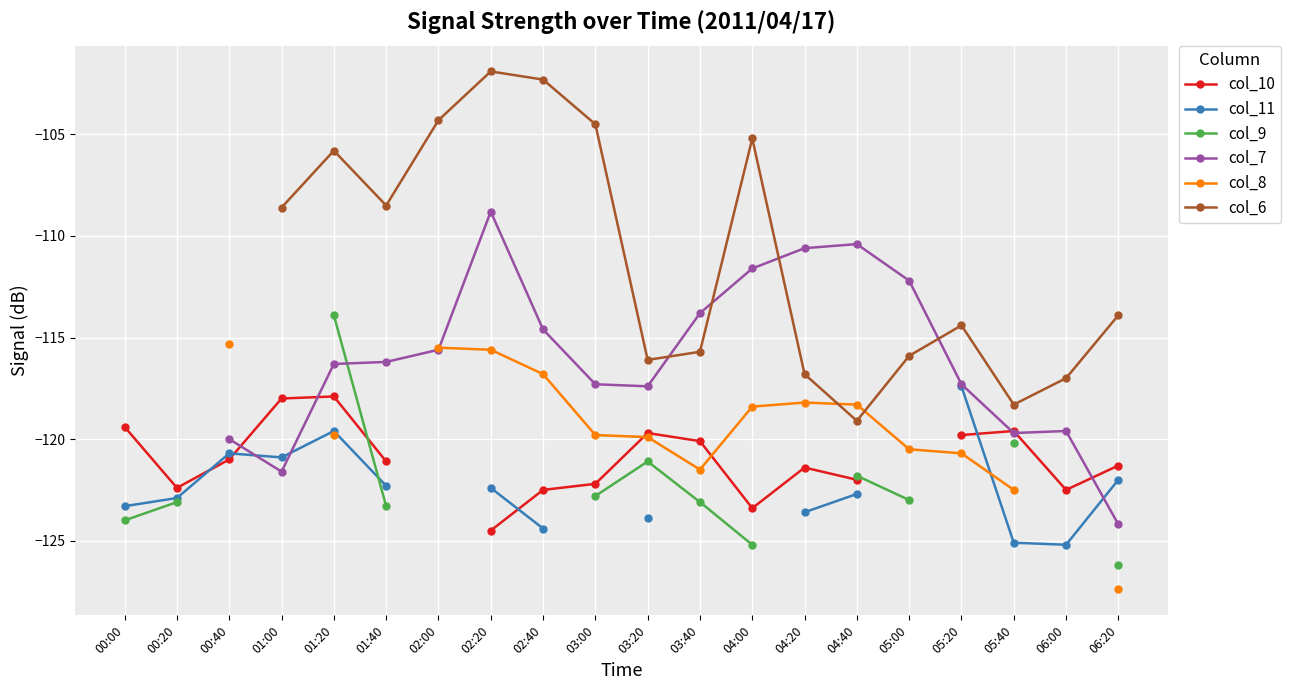

What is the label of the 1st point from the right?

06:20